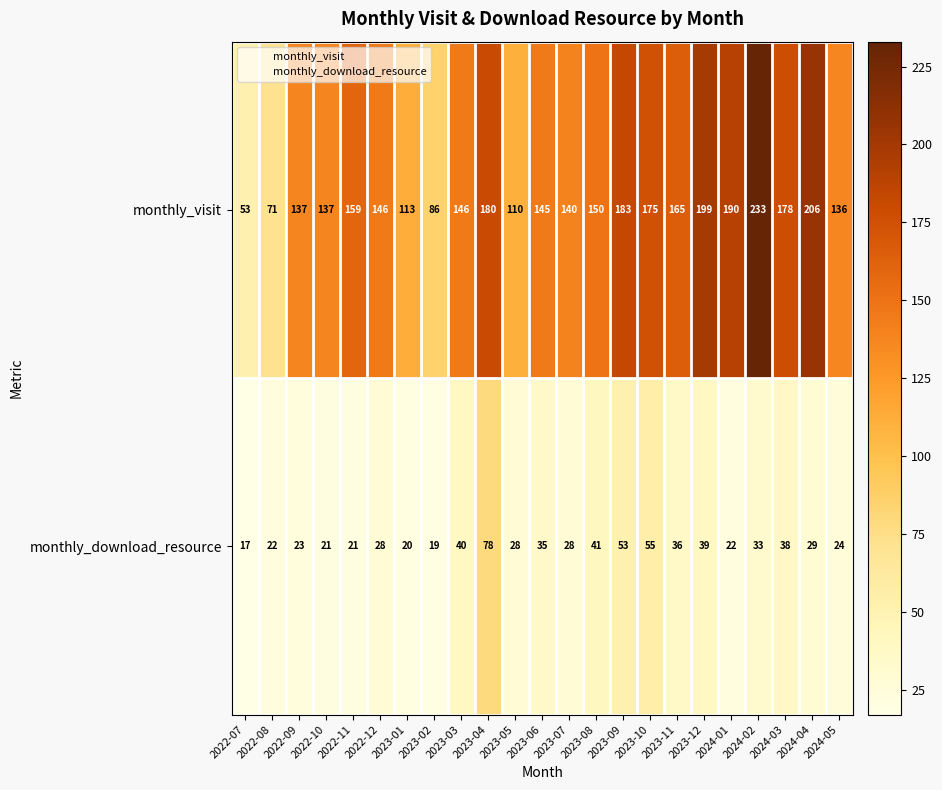

Which series has the widest spread of values?

monthly_visit